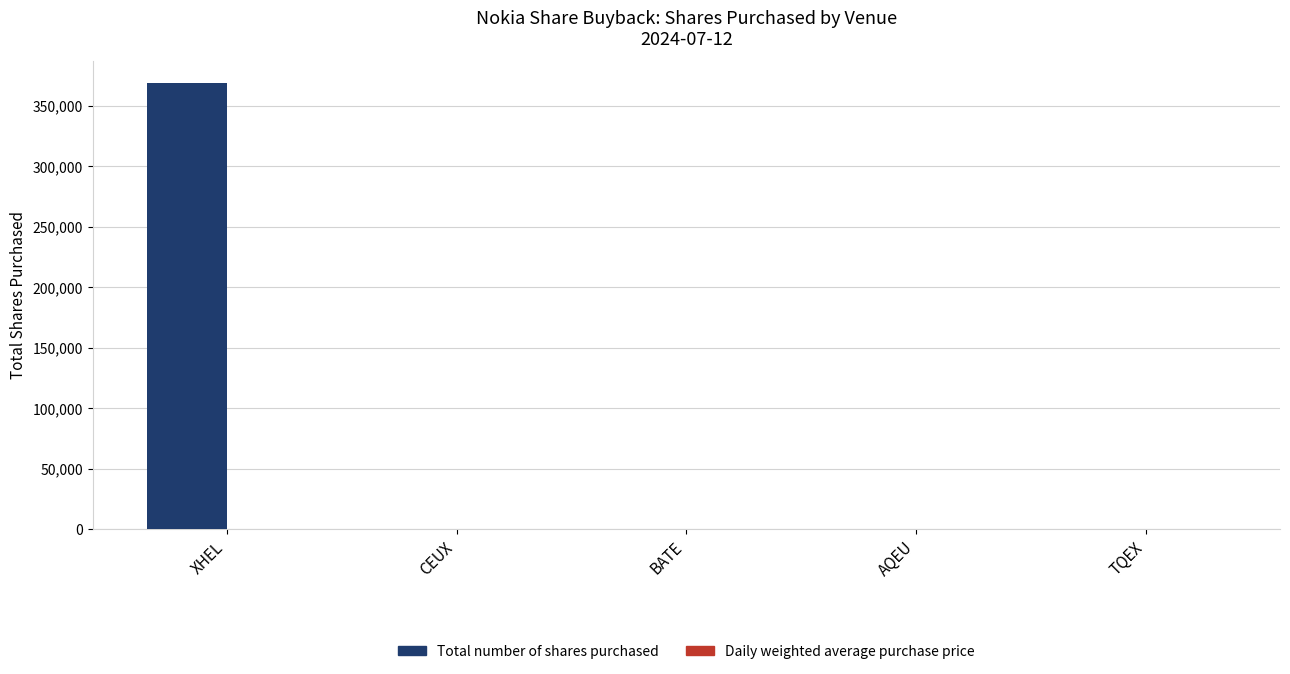

At which category is the sum across all series the highest?

XHEL